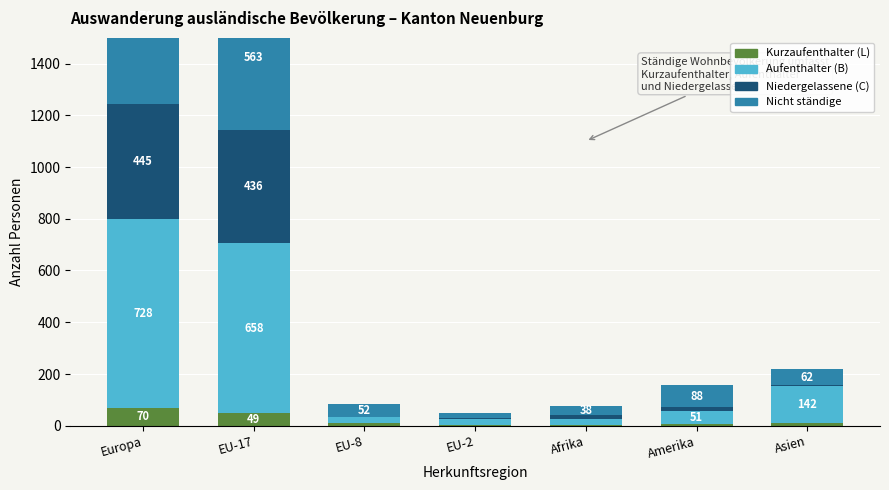

Reading right to left, extract all data points from this chart.

Kurzaufenthalter (L): Asien=10	Amerika=7	Afrika=2	EU-2=2	EU-8=9	EU-17=49	Europa=70
Aufenthalter (B): Asien=142	Amerika=51	Afrika=24	EU-2=25	EU-8=23	EU-17=658	Europa=728
Niedergelassene (C): Asien=5	Amerika=13	Afrika=14	EU-2=1	EU-8=0	EU-17=436	Europa=445
Nicht ständige: Asien=62	Amerika=88	Afrika=38	EU-2=20	EU-8=52	EU-17=563	Europa=679